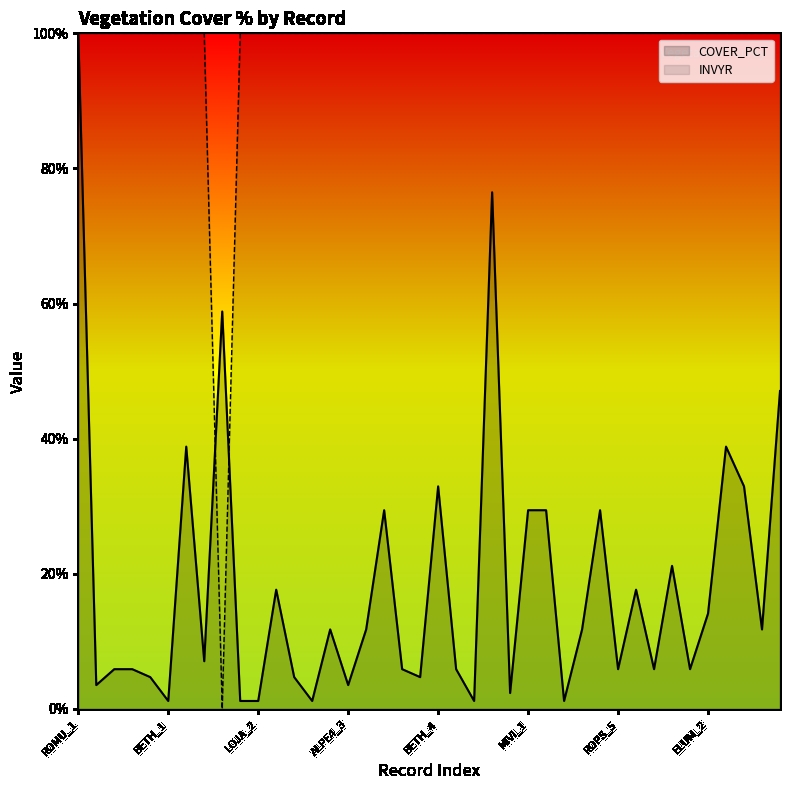

What is the difference between the highest and lowest values at CIVU?

98.8